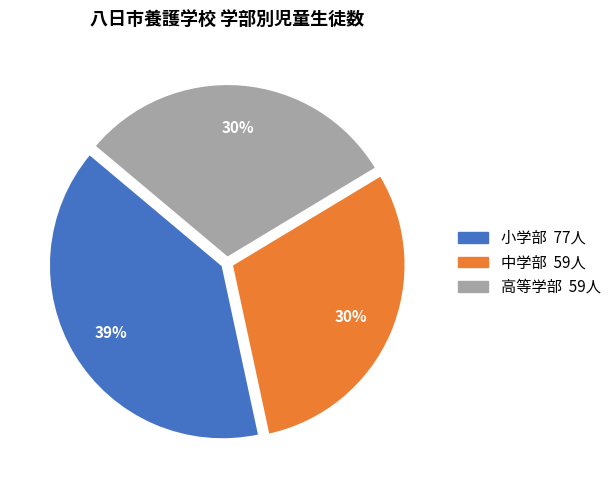

Is there any slice that represents more than half of the pie?

No